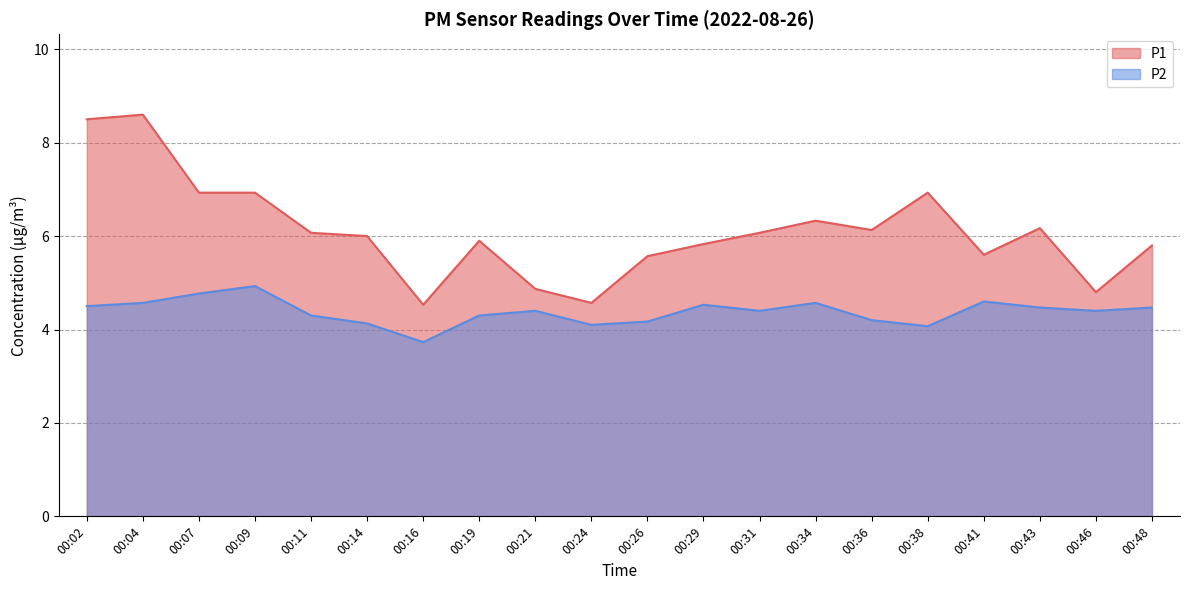

At which label does P1 reach its peak?

00:04